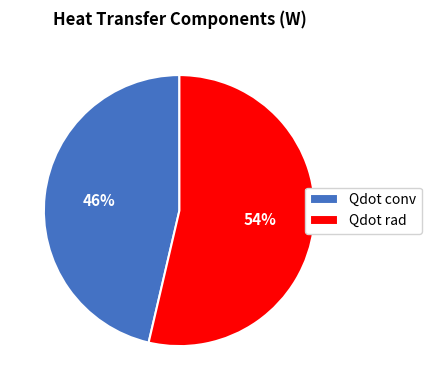

Does Qdot rad represent more than half of the total?

Yes